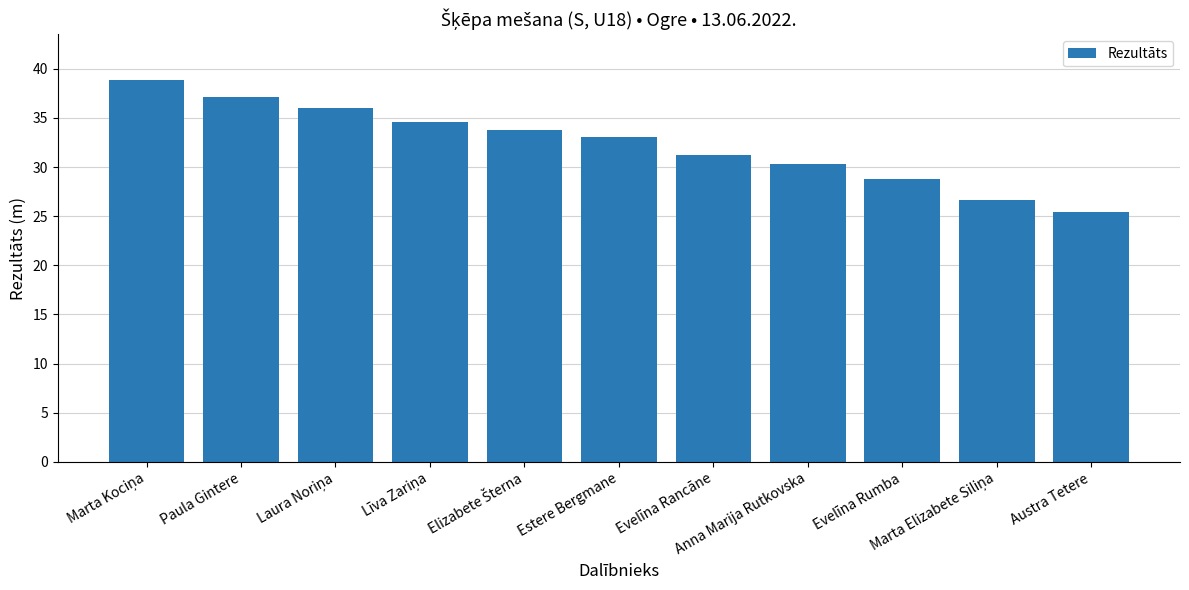

What is the minimum value shown in the chart?

25.4